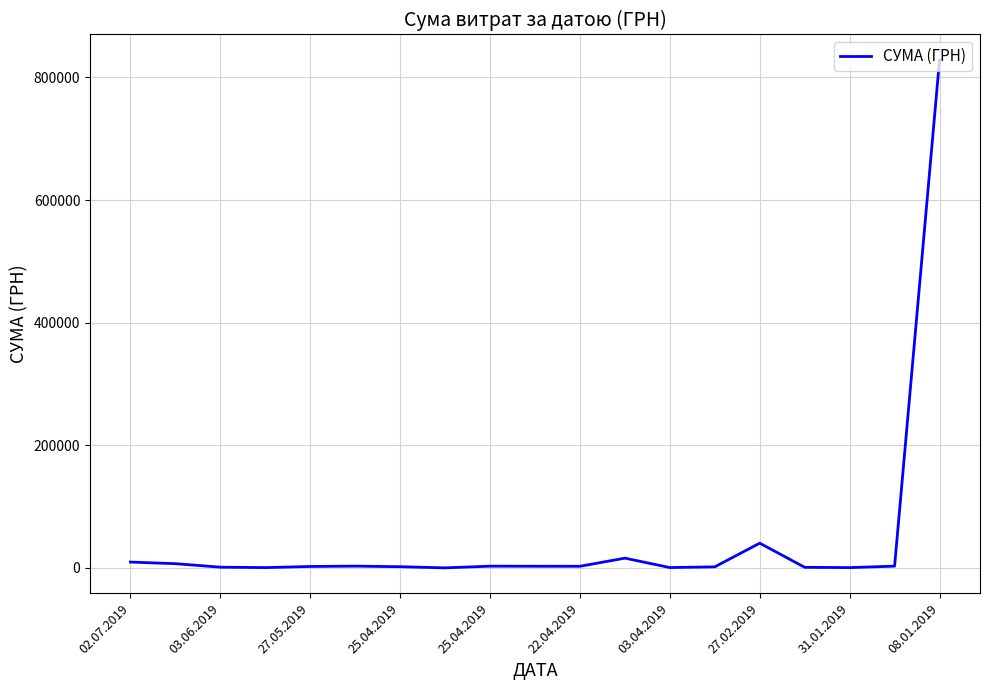

What is the maximum value shown in the chart?

828659.7